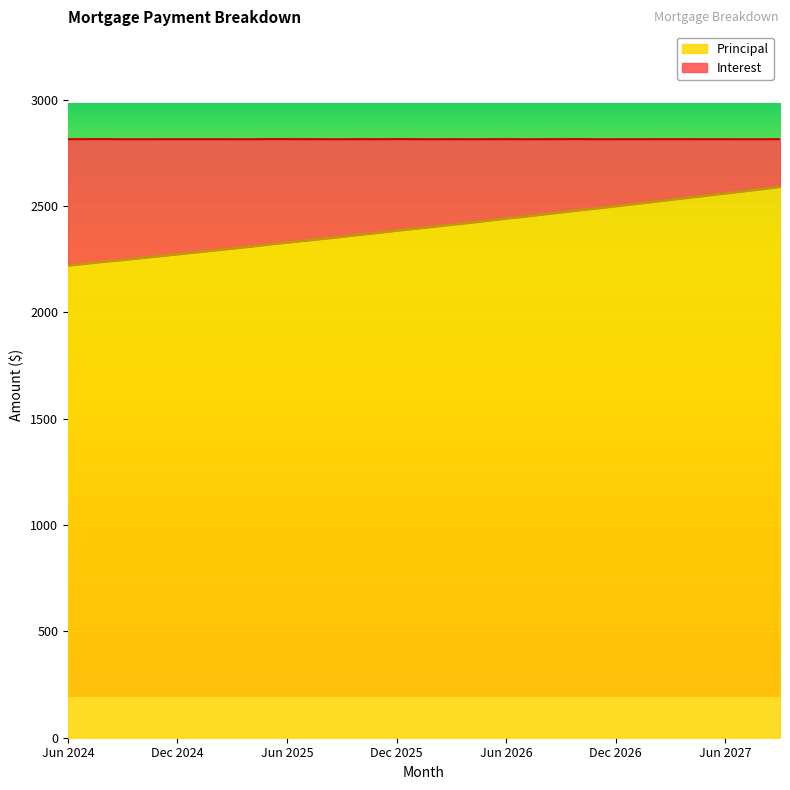

What is the value of the 37th point from the left?

2559